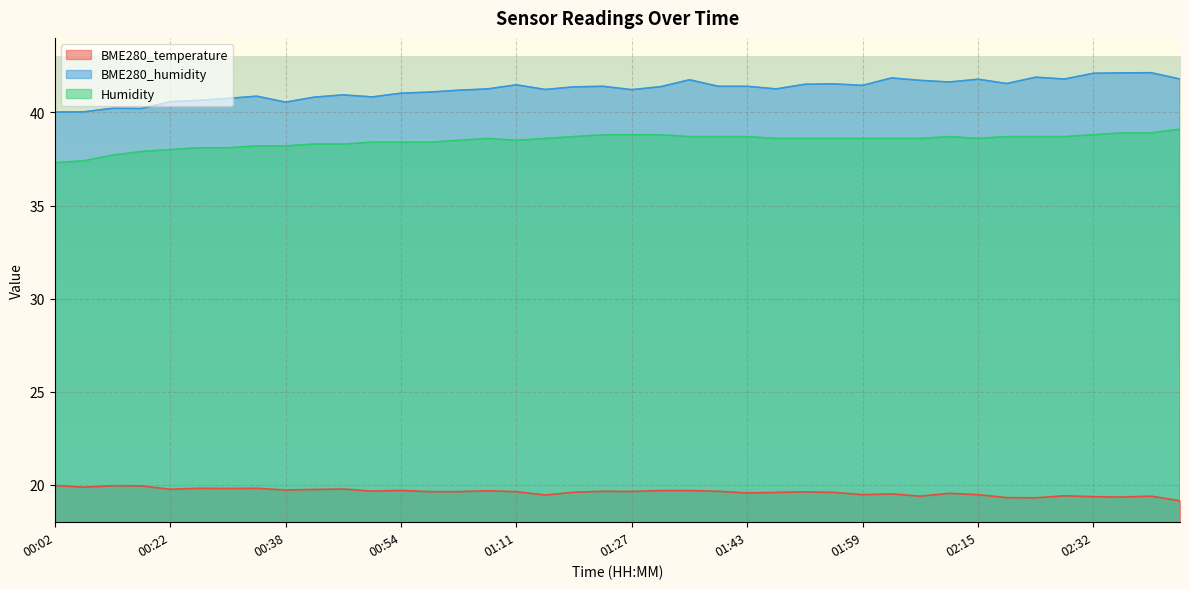

Which series has the largest total across all categories?

BME280_humidity